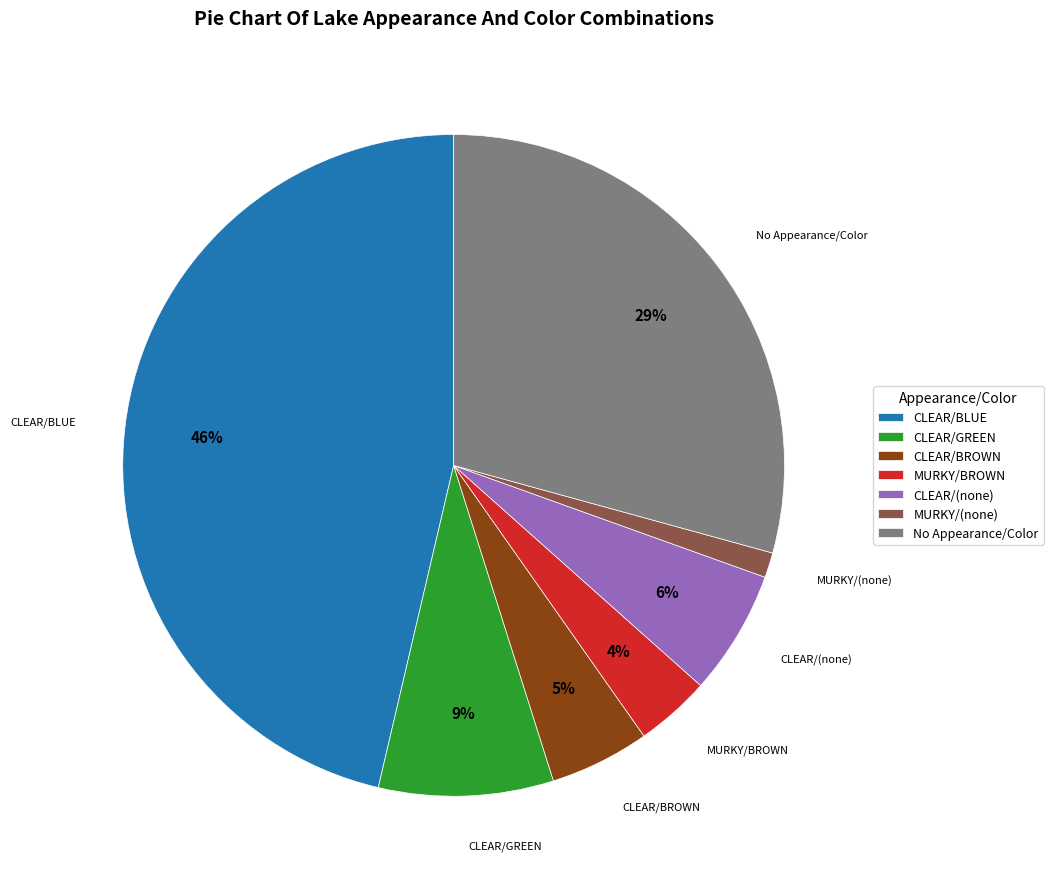

What is the largest slice in the pie chart?

CLEAR/BLUE